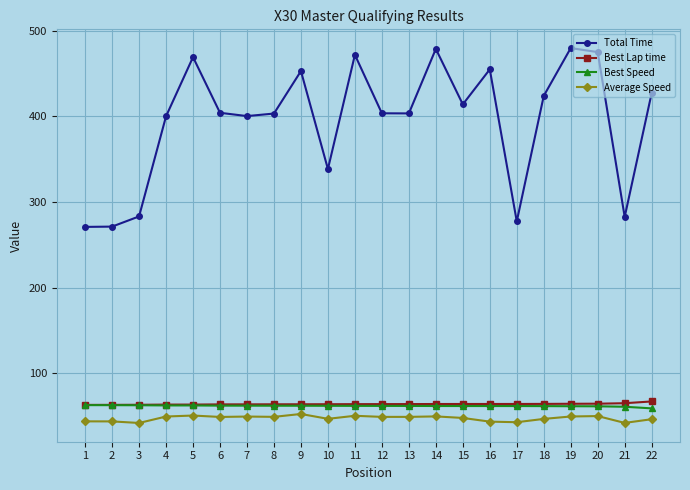

Is the value of Total Time at 4 greater than the value of Best Speed at 3?

Yes